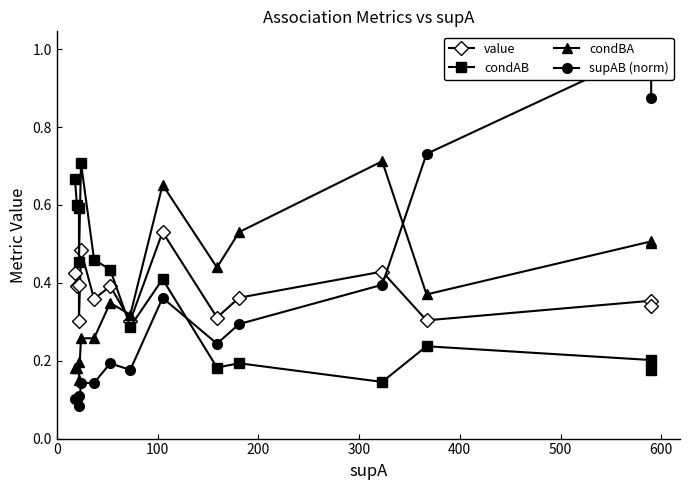

The value of value at 600 is 0.2. True or false?

False